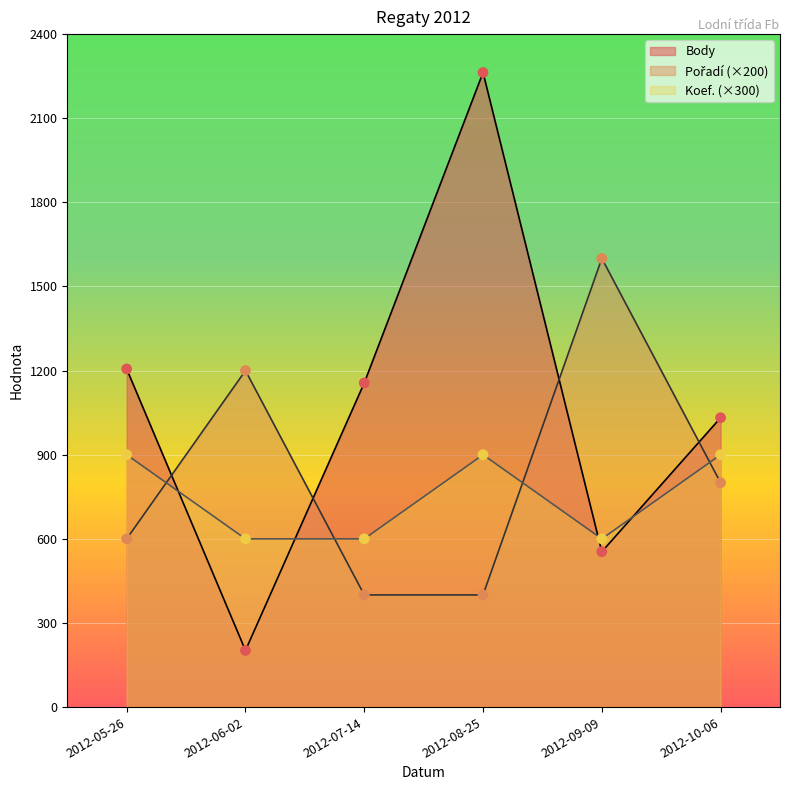

At which category is the sum across all series the highest?

2012-08-25